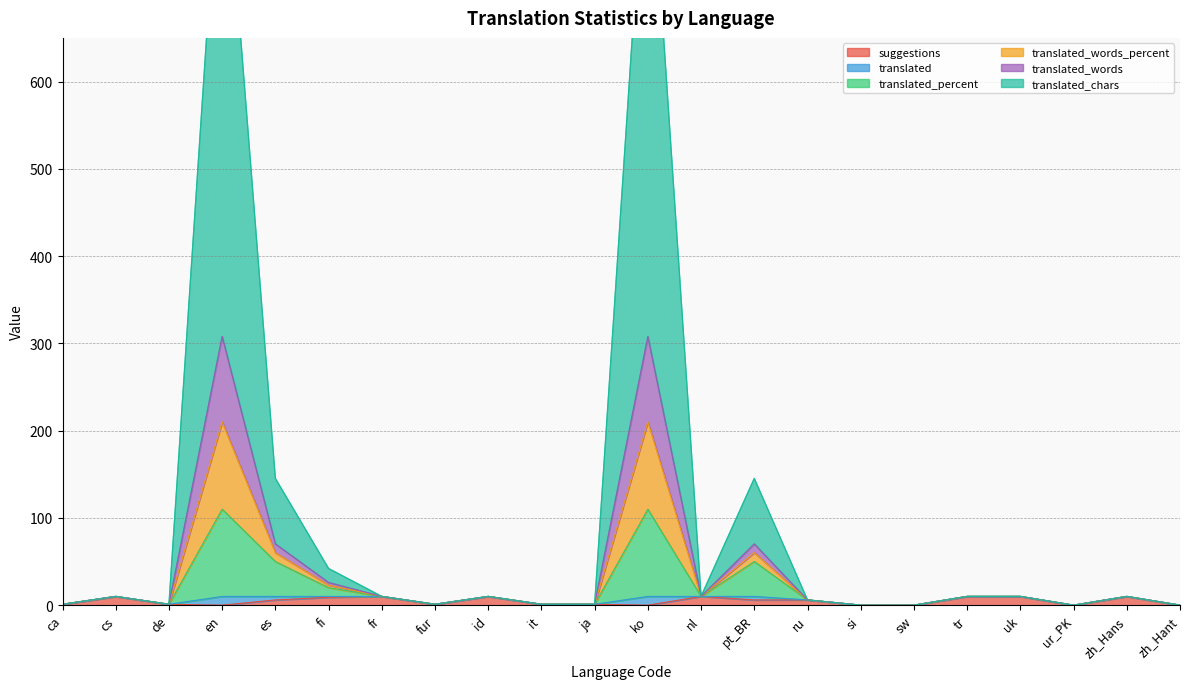

True or false: translated_words_percent and translated intersect in this chart.

False